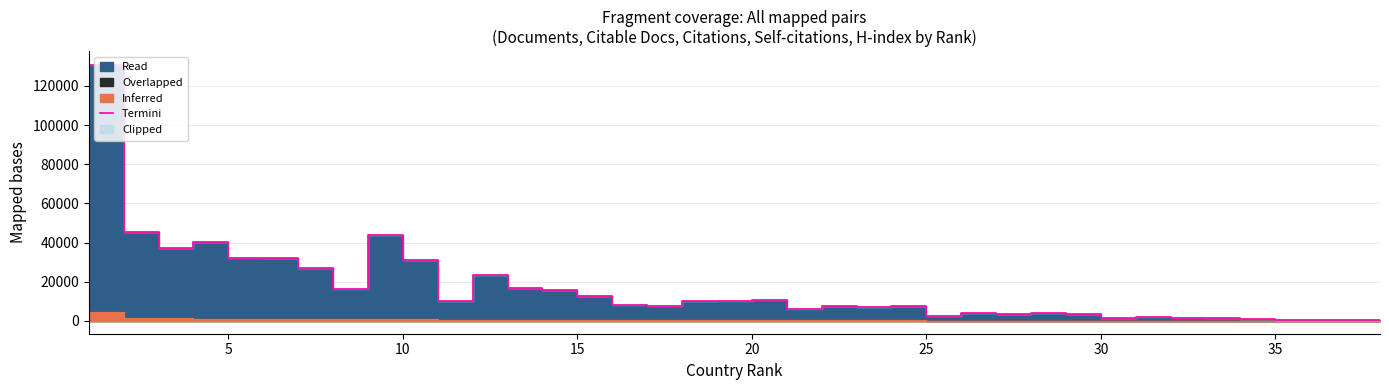

What is the sum of all values?

615136